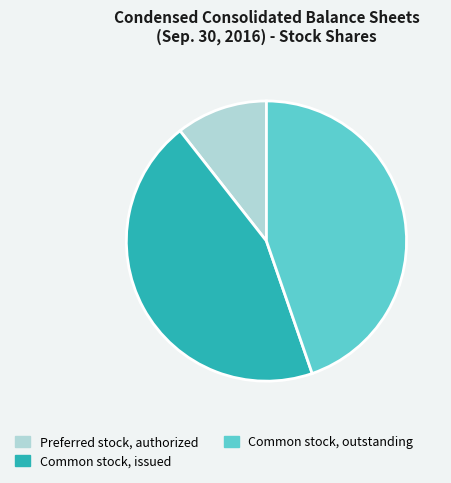

What is the ratio of the value at Common stock, outstanding to the value at Preferred stock, authorized?

4.2